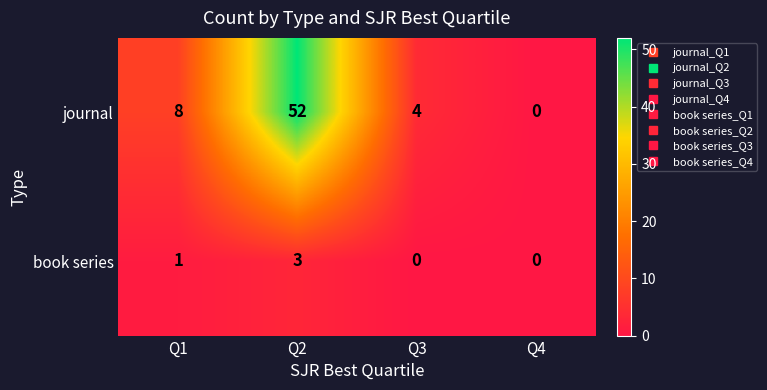

At which label does journal reach its peak?

Q2